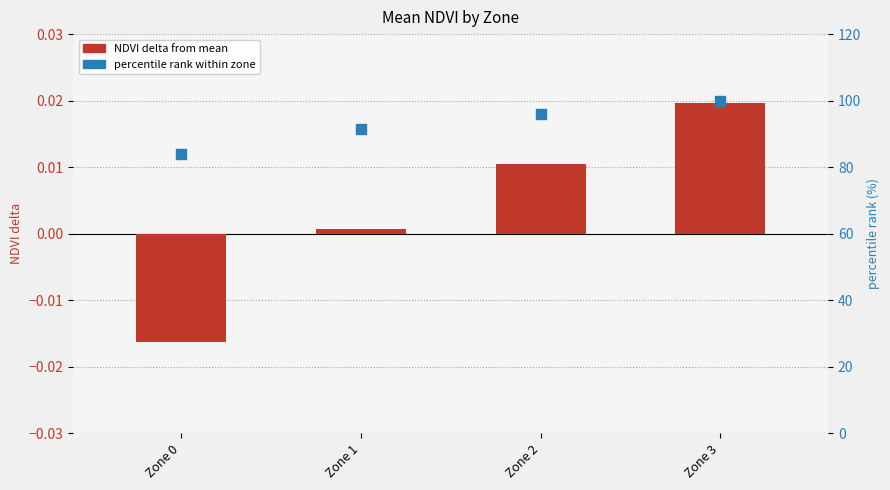

Which series has the largest total across all categories?

percentile rank within zone